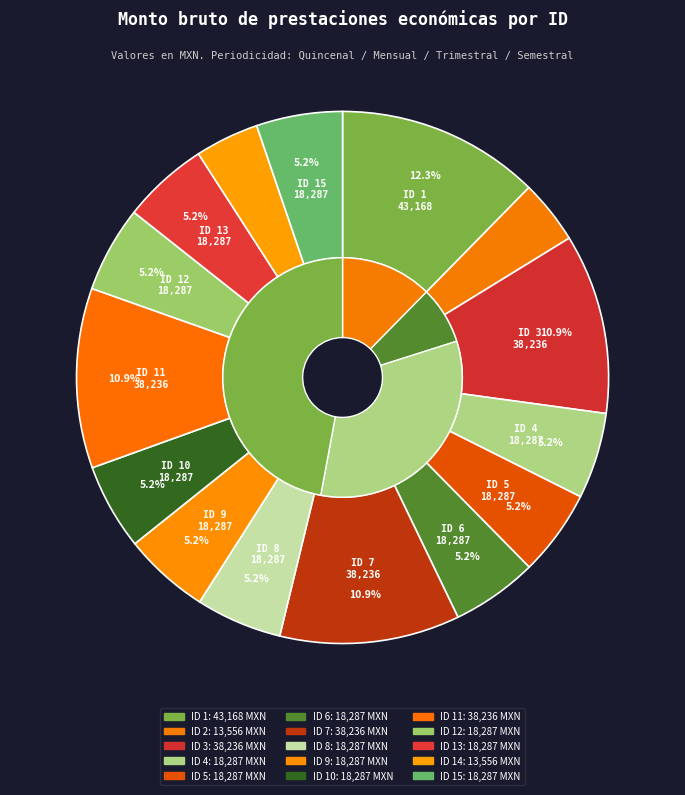

Is the sum of ID 7 and ID 8 greater than half?

No